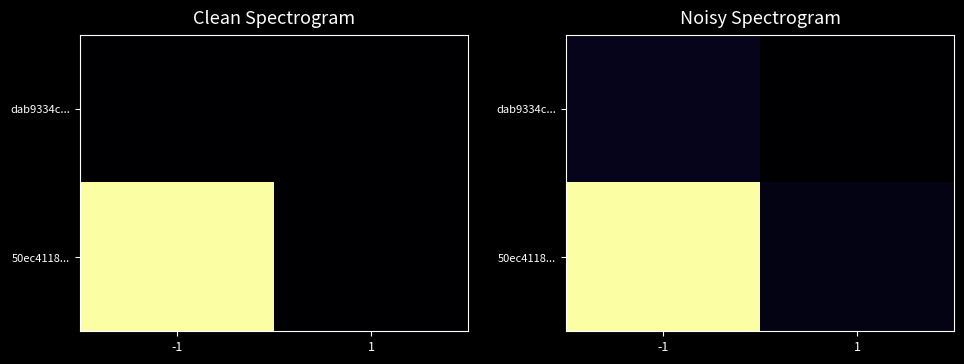

The dab9334c... series shows 2.2 at 1. True or false?

True